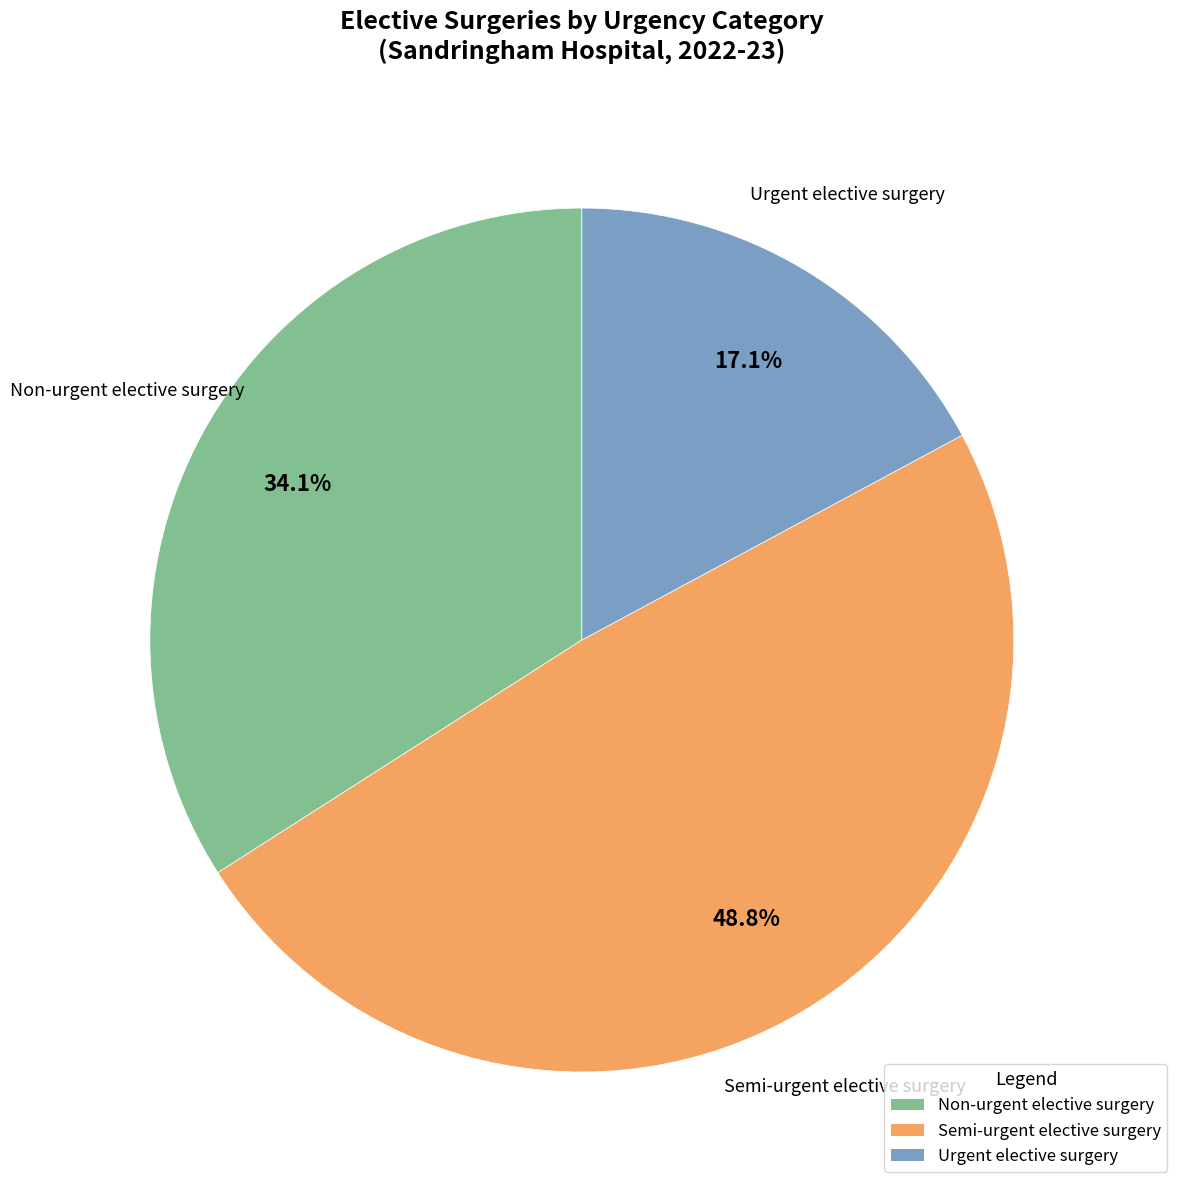

To the nearest percent, what portion does Urgent elective surgery represent?

17%